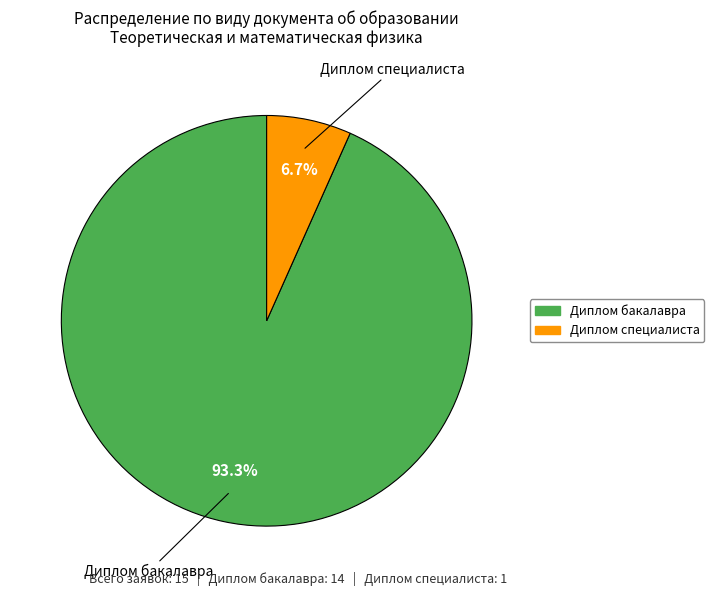

How many segments does this pie chart have?

2